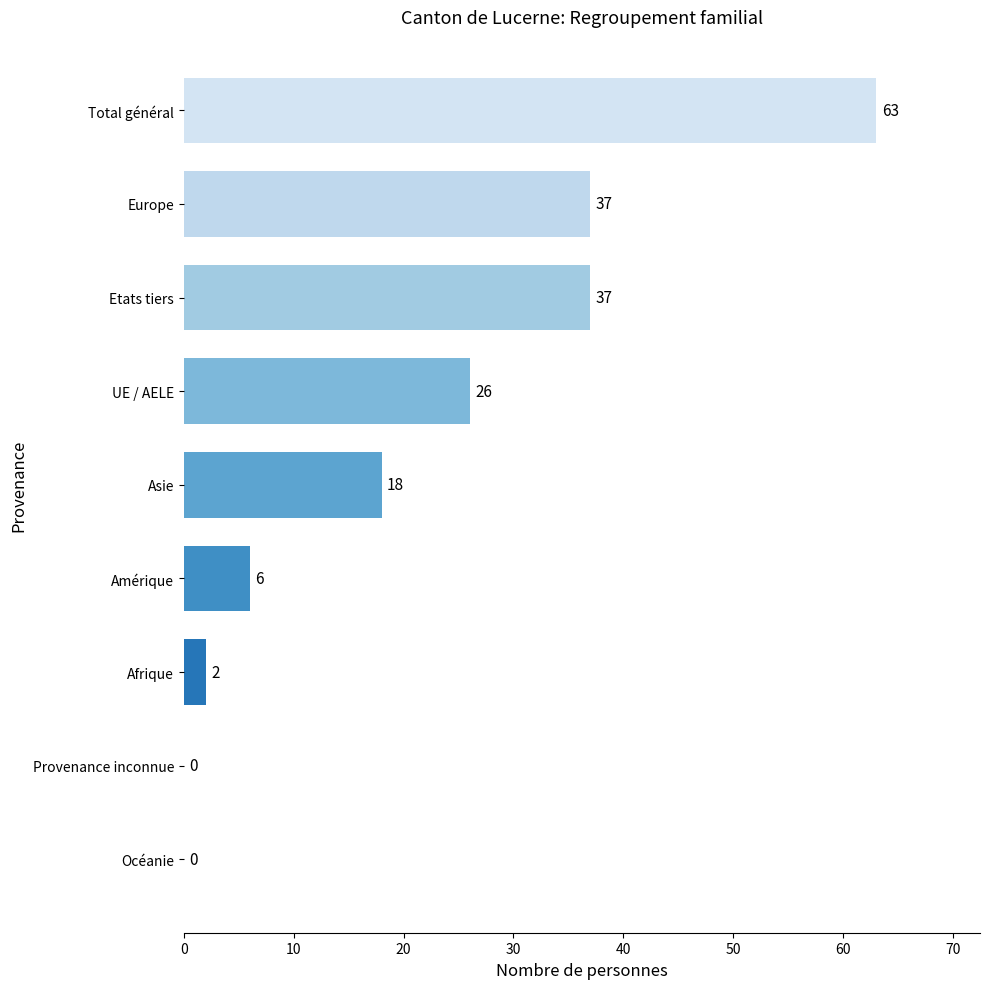

Which has a higher value, Total général or UE / AELE?

Total général